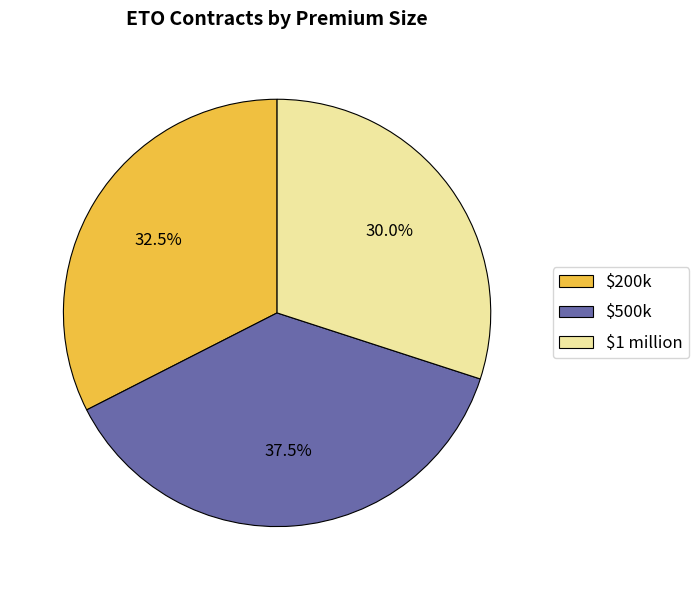

What portion of the pie excludes $500k?

62.5%